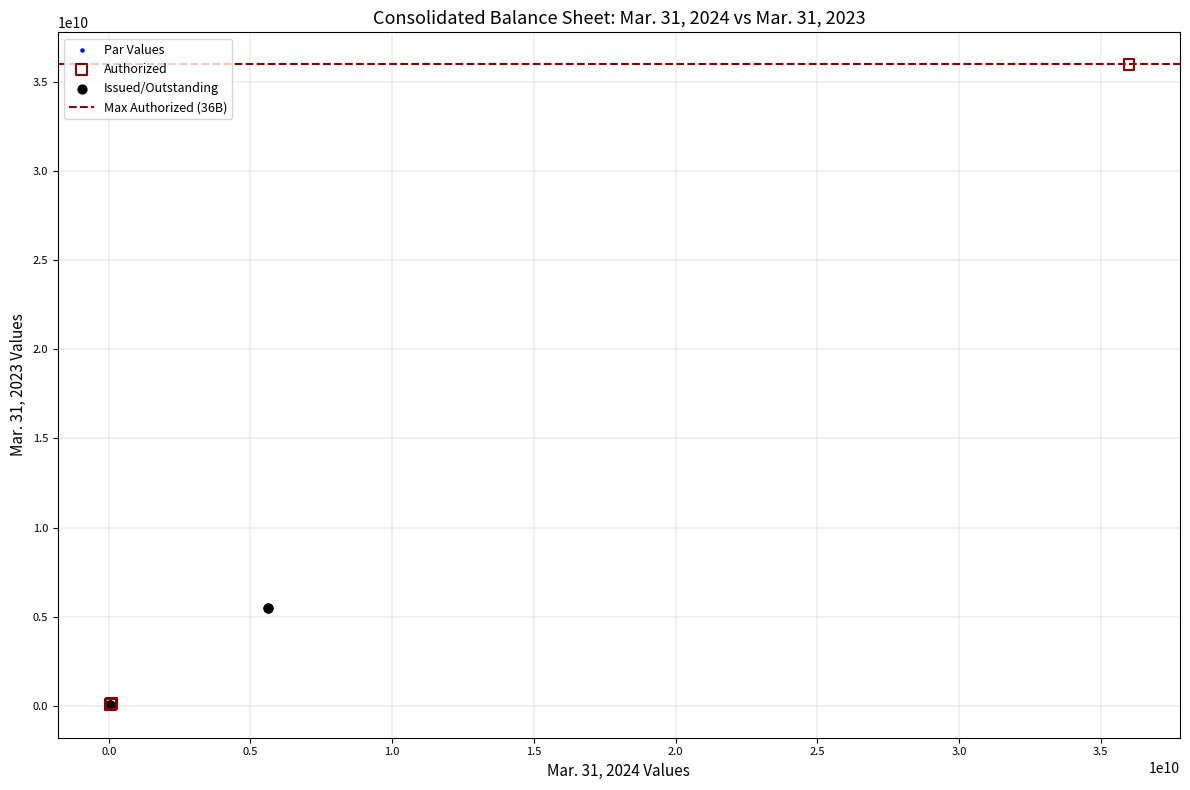

Which series has the widest spread of Y values?

Authorized